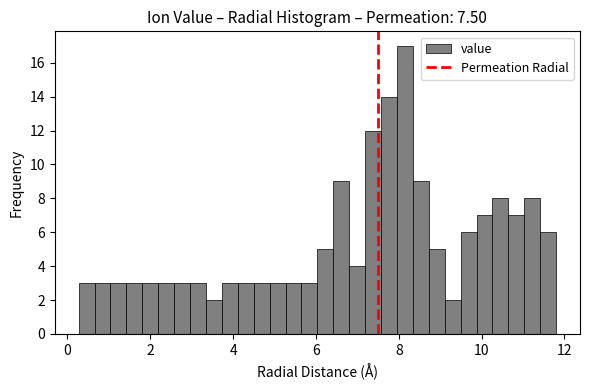

Read against the x-axis, roughly where is the centre of the tallest bar?

8.2